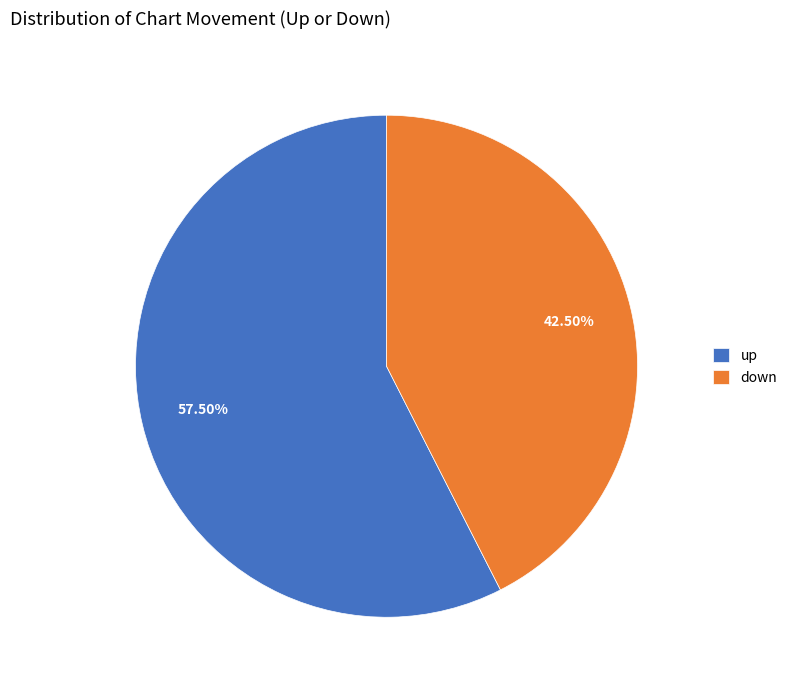

True or false: up accounts for 66% of the total.

False